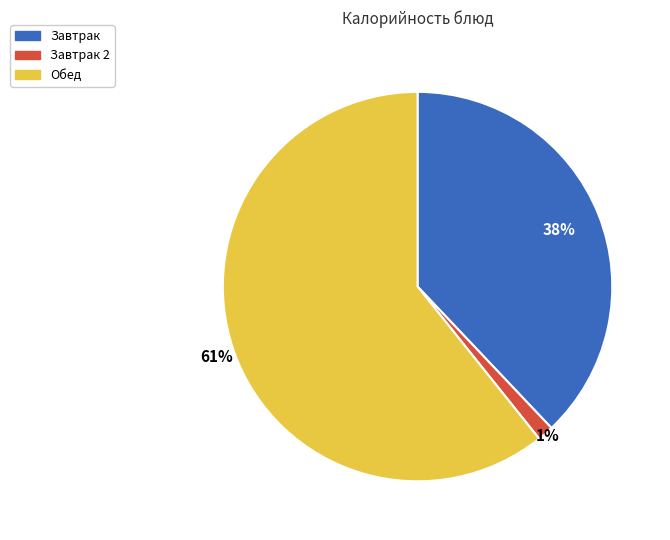

Which has a higher value, Обед or Завтрак?

Обед